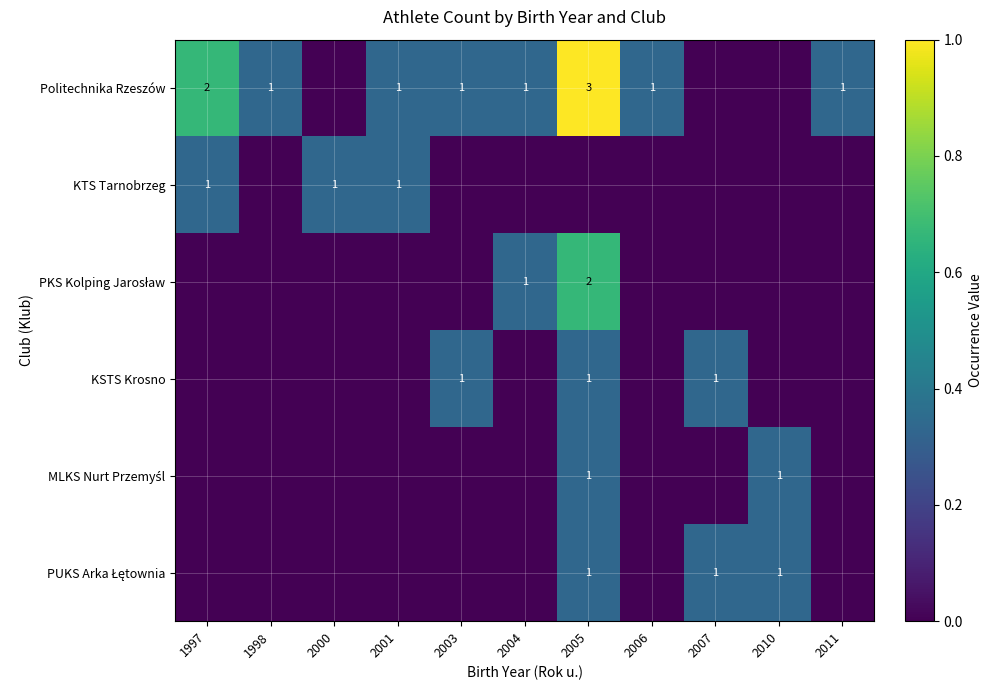

Which has a higher value, 1997 or 2005?

2005